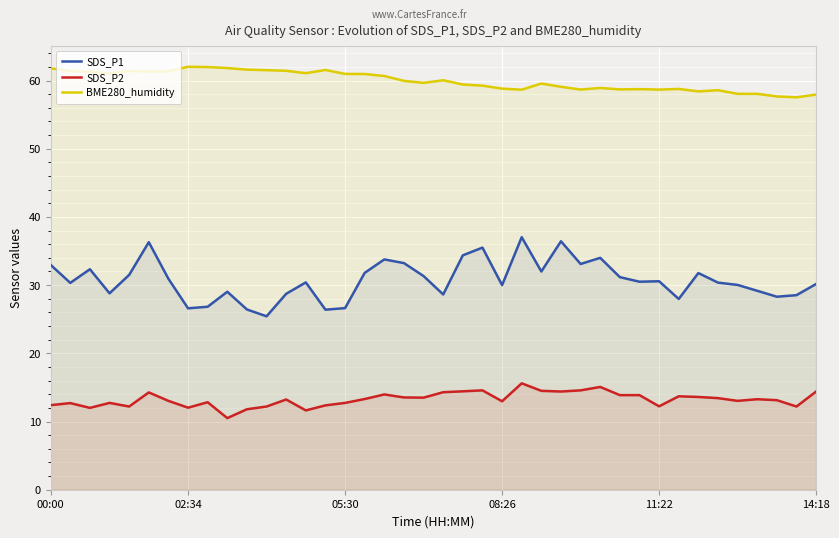

Which series has the widest spread of values?

SDS_P1